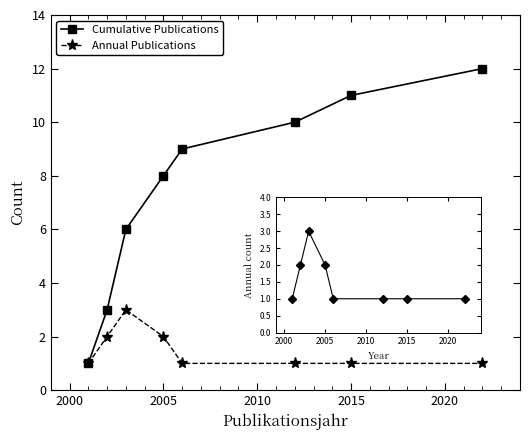

What is the highest value of the Annual series?

3